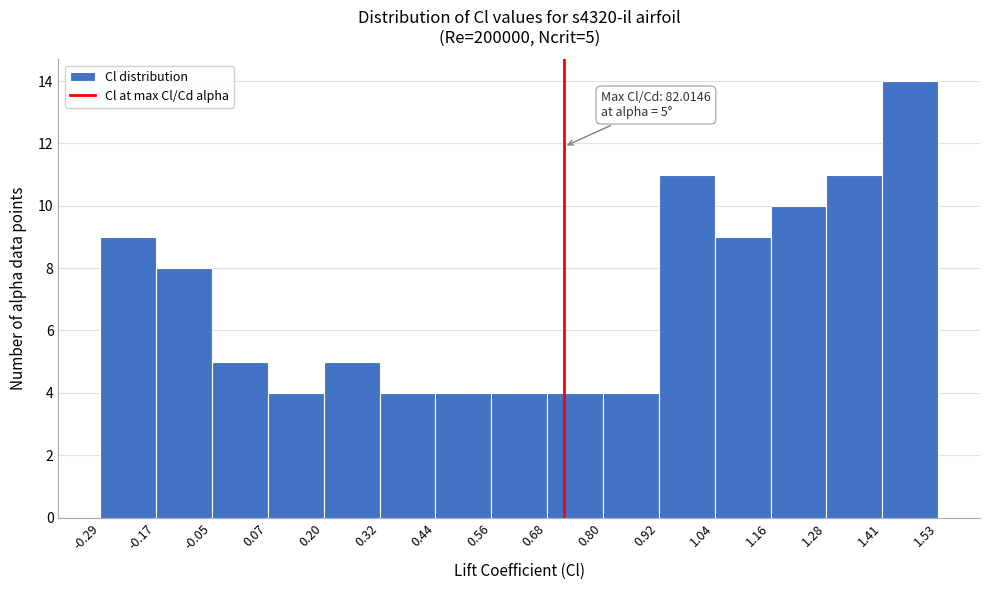

Which range on the x-axis has the tallest bar?

1.41 to 1.53